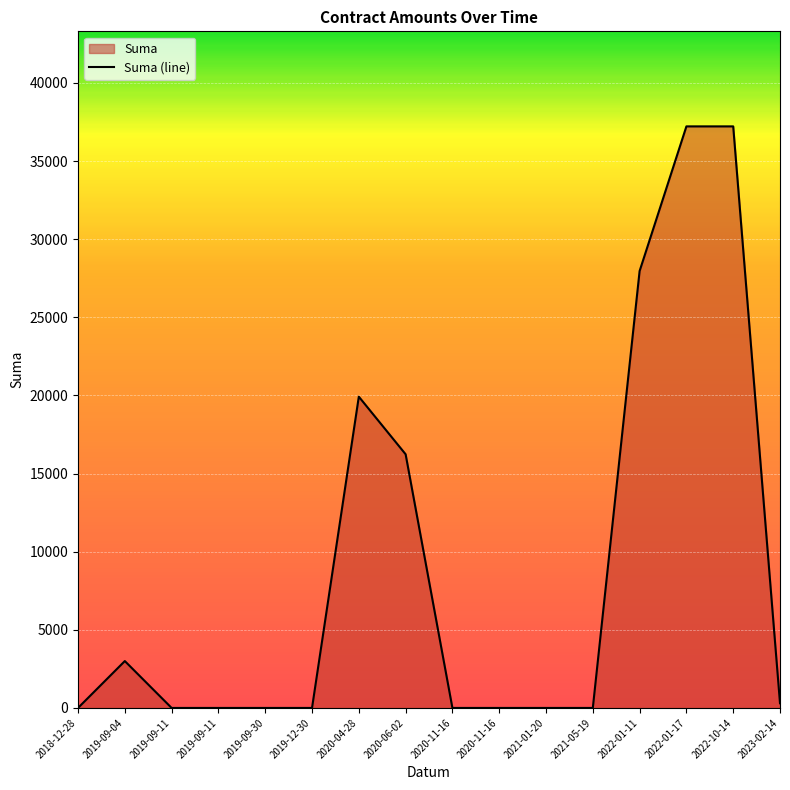

Rank the categories by value from highest to lowest.

2022-01-17, 2022-10-14, 2022-01-11, 2020-04-28, 2020-06-02, 2019-09-04, 2023-02-14, 2018-12-28, 2019-09-30, 2019-09-11, 2021-01-20, 2019-12-30, 2019-09-11, 2020-11-16, 2020-11-16, 2021-05-19